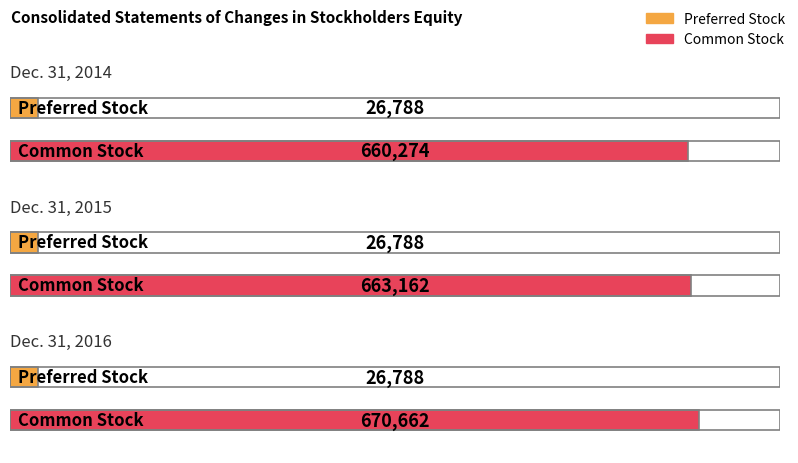

Which series changed the most between Dec. 31, 2015 and Dec. 31, 2016?

Common Stock